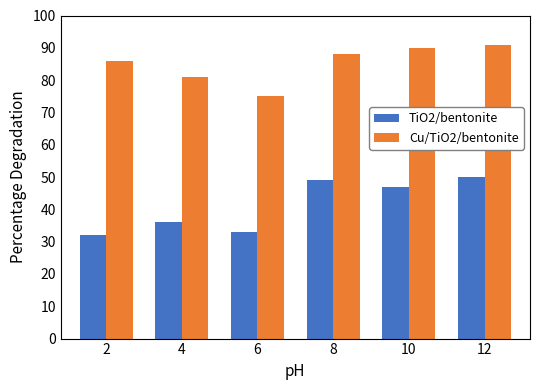

Which series has the largest range (max minus min)?

TiO2/bentonite